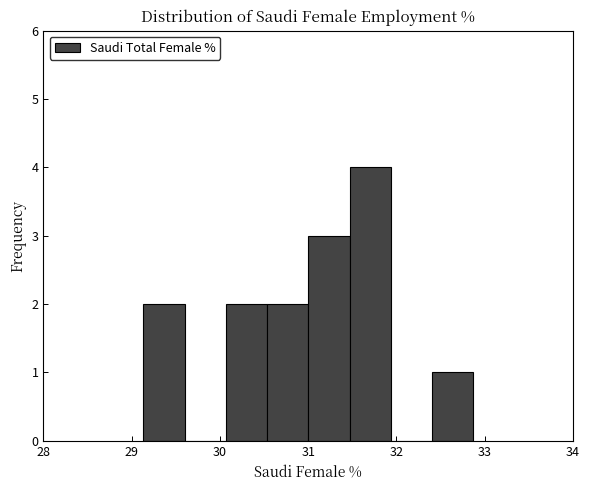

Reading left to right, list every bar in this chart as the range it spans on the x-axis followed by its height. Neither the bar edges nor the heights are printed on the chart, so give them approximately, as read against the axes.

29.1 to 29.6: 2
29.6 to 30.1: 0
30.1 to 30.5: 2
30.5 to 31.0: 2
31.0 to 31.5: 3
31.5 to 31.9: 4
31.9 to 32.4: 0
32.4 to 32.9: 1